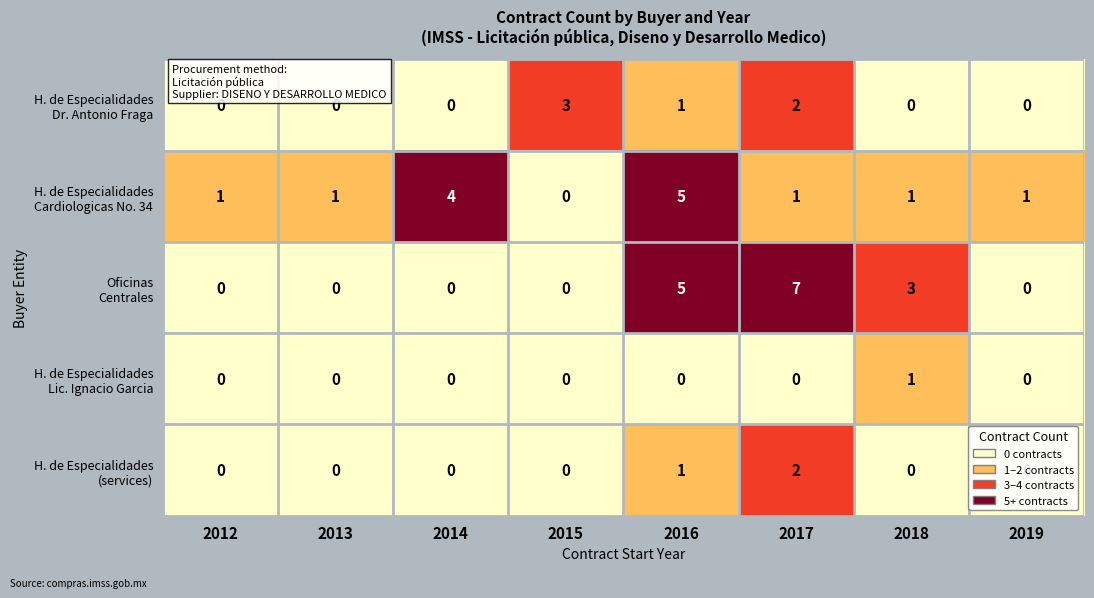

At which category does the chart reach its peak across all series?

2017